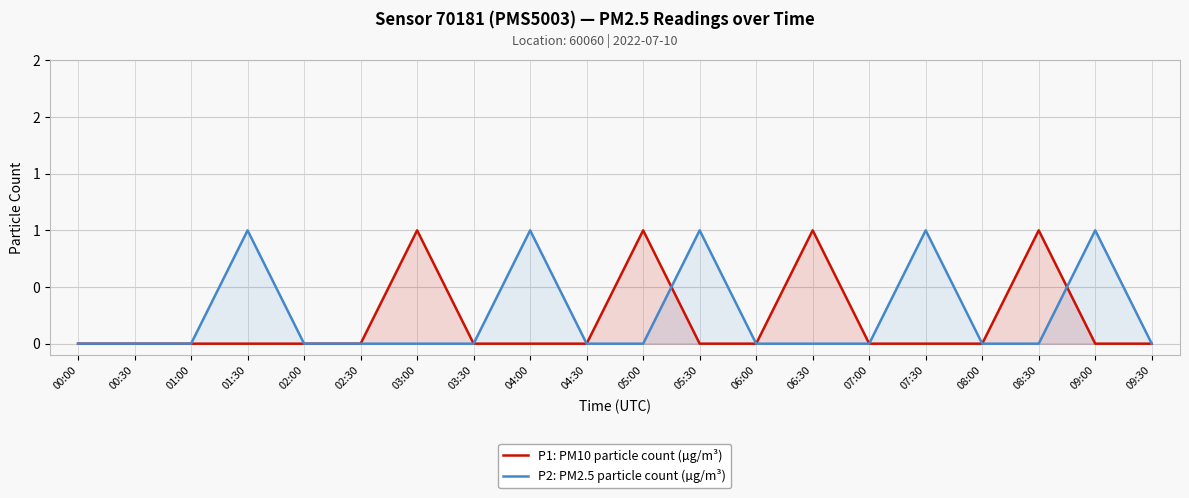

At which category does the chart reach its minimum across all series?

00:00